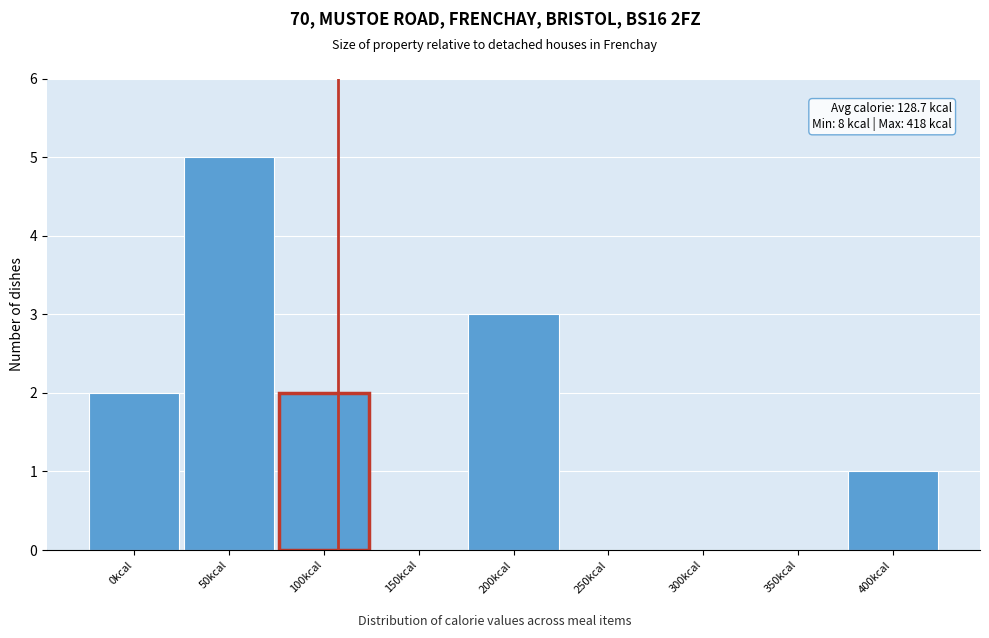

Reading right to left, what are all the values shown in this chart?

400kcal=1	350kcal=0	300kcal=0	250kcal=0	200kcal=3	150kcal=0	100kcal=2	50kcal=5	0kcal=2